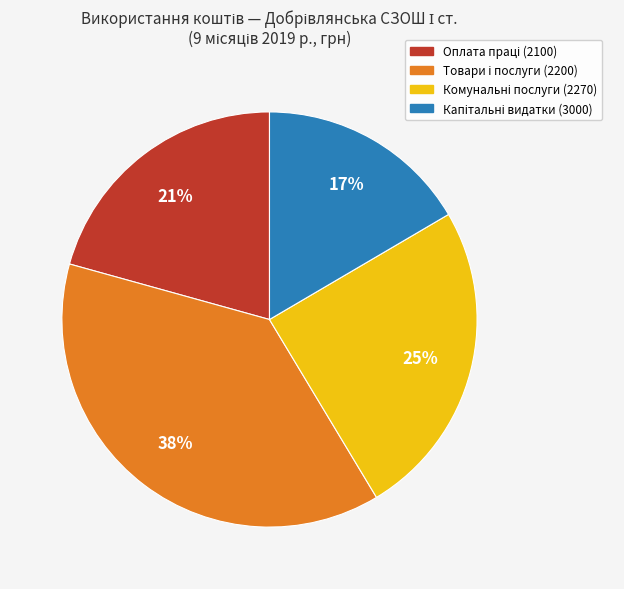

Does any single category account for the majority?

No